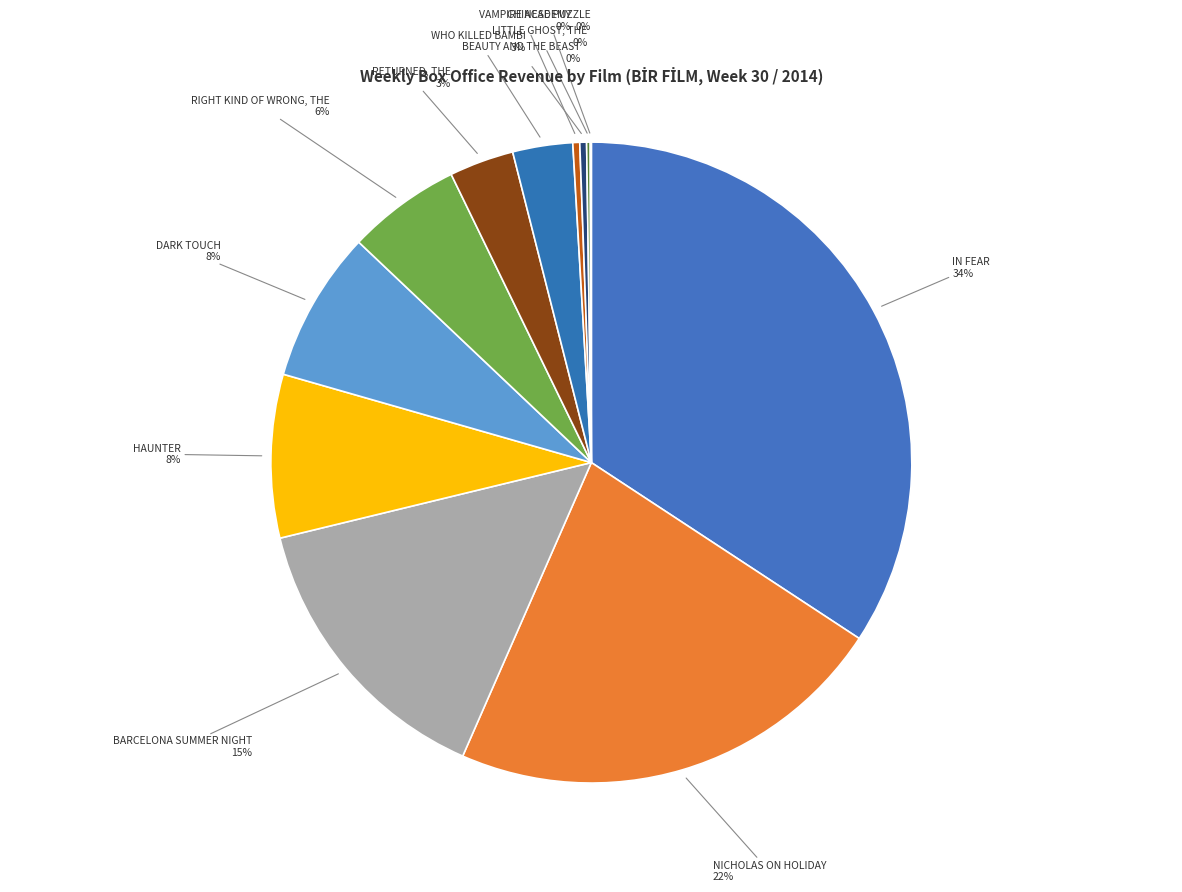

Is there a majority slice in this chart?

No